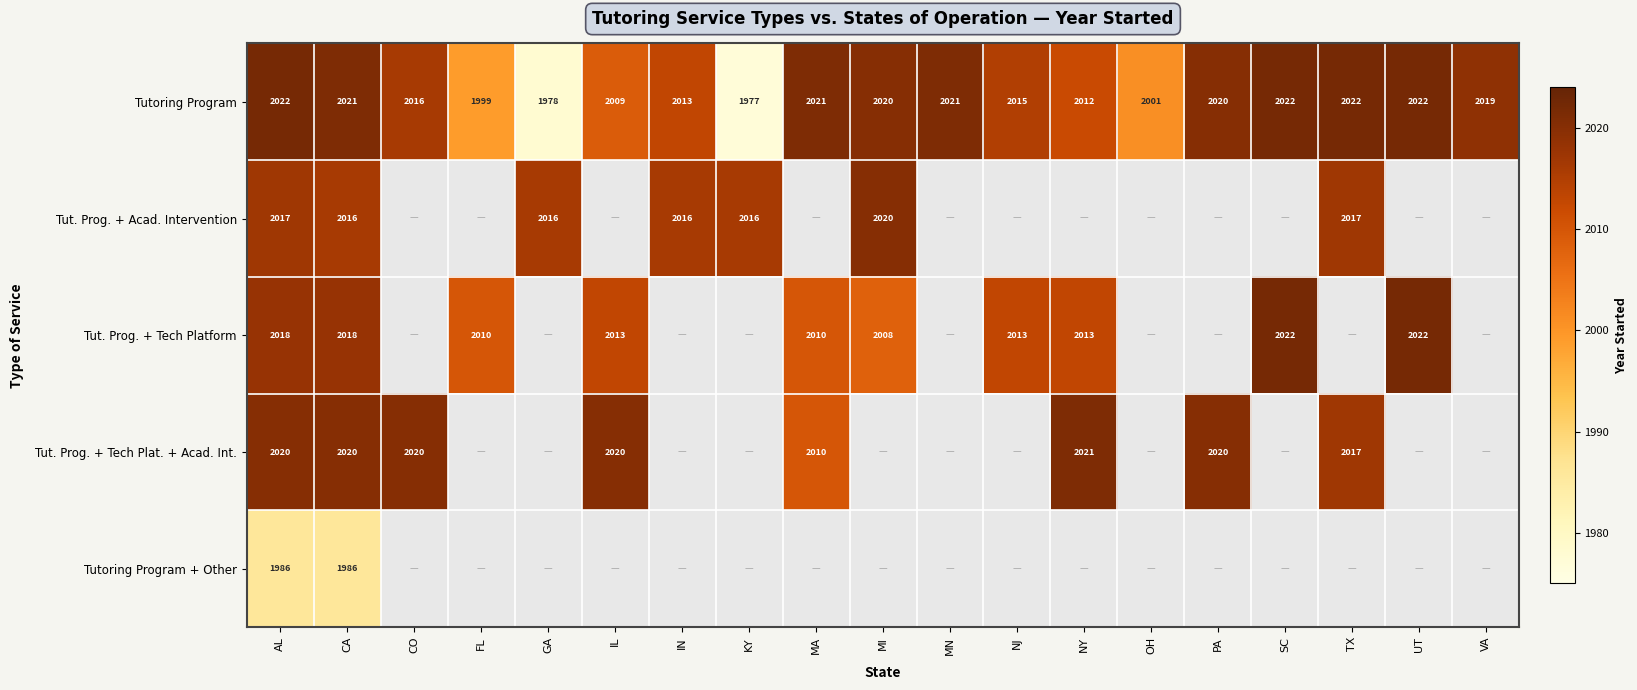

The Tutoring Program + Other series shows 1378 at CA. True or false?

False